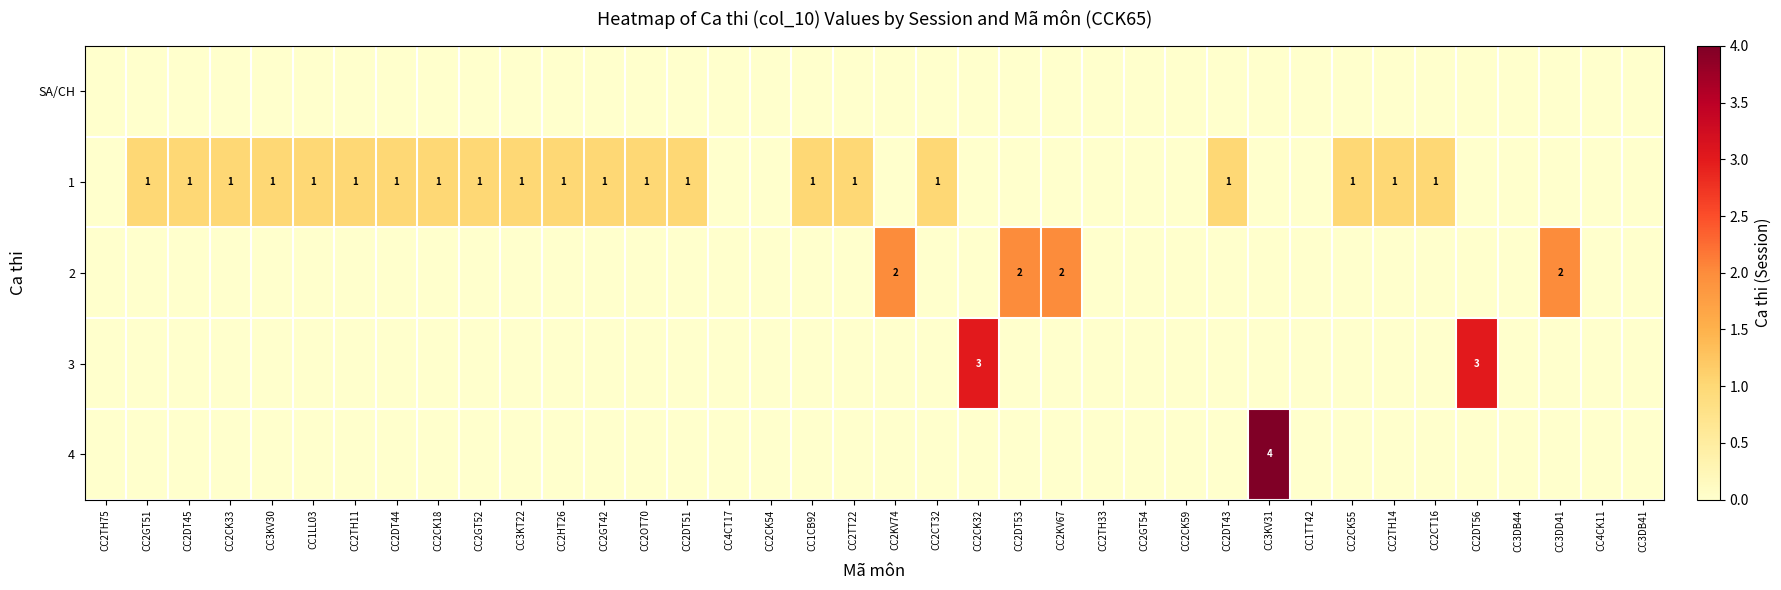

At which label is 2 closest to 1?

CC2TH75